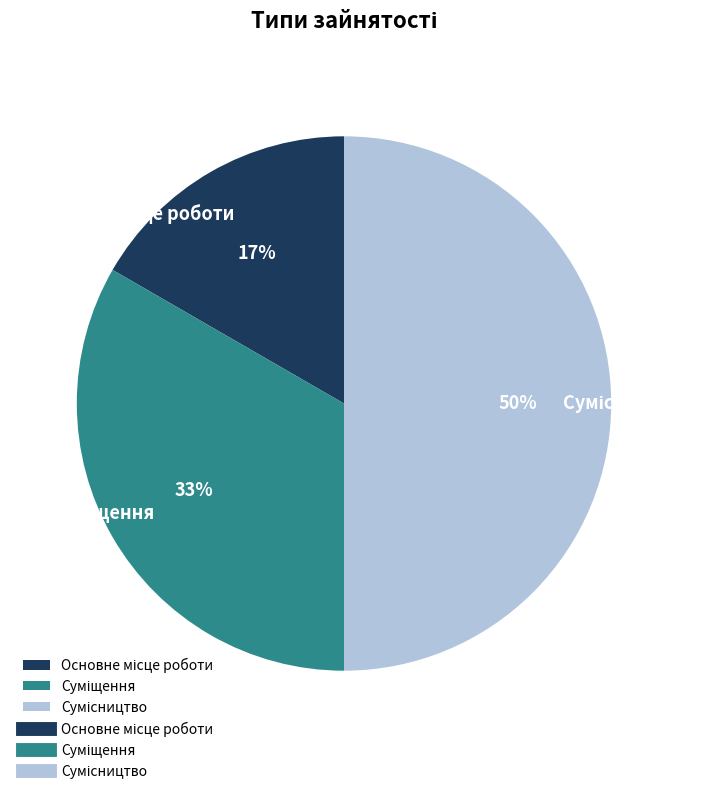

To the nearest percent, what is the difference between the largest and smallest slice percentages?

33%